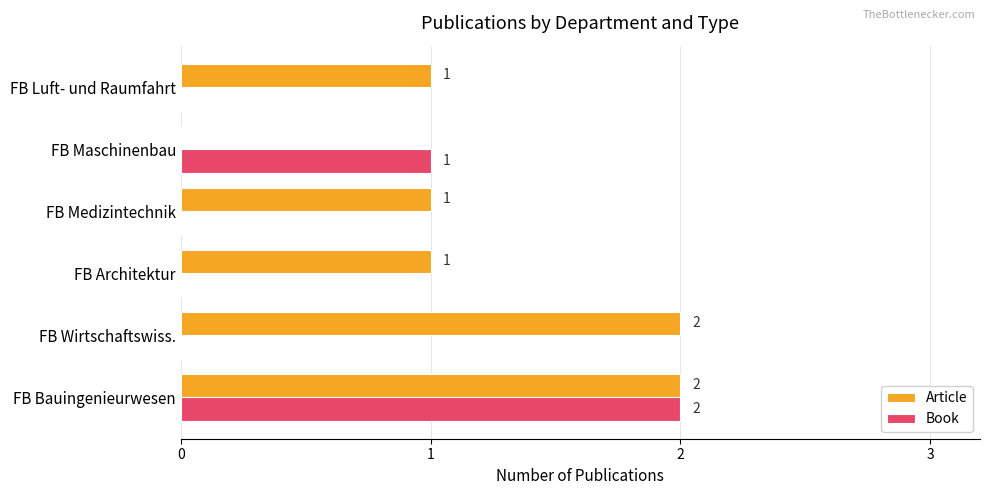

Where is Book nearest to the value 1?

FB Maschinenbau